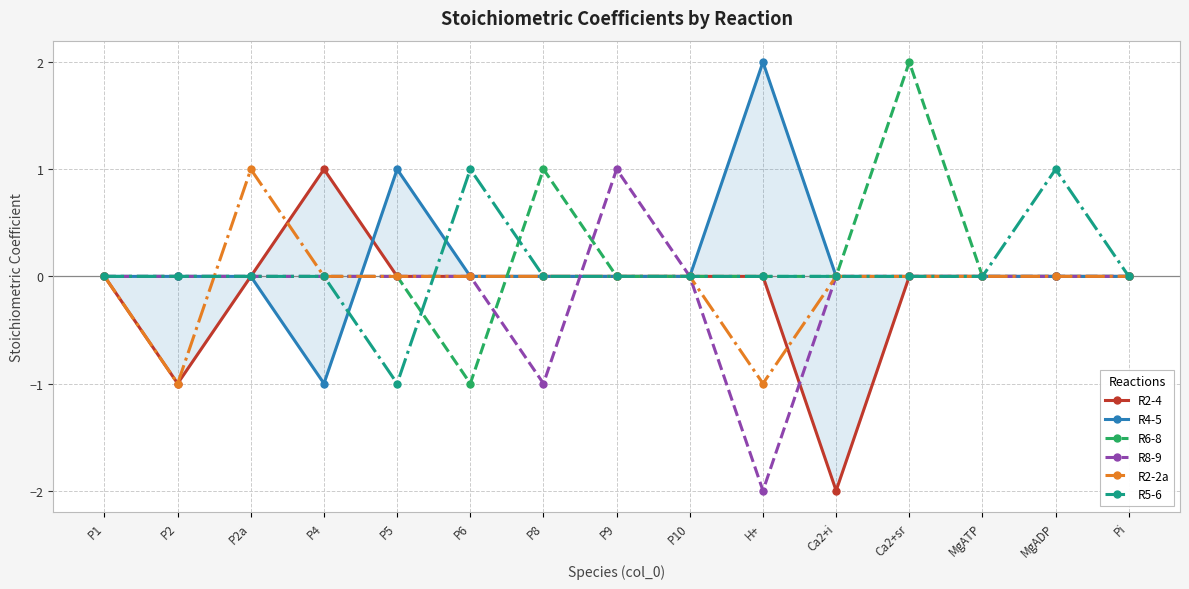

What are all the series names shown in the legend?

R2-4, R4-5, R6-8, R8-9, R2-2a, R5-6